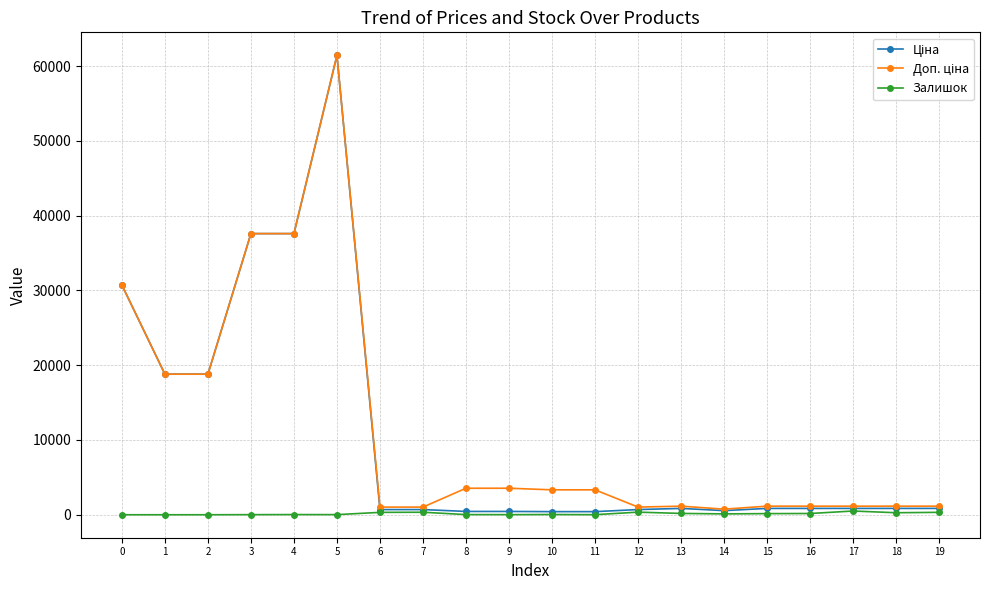

How many series are shown in this chart?

3